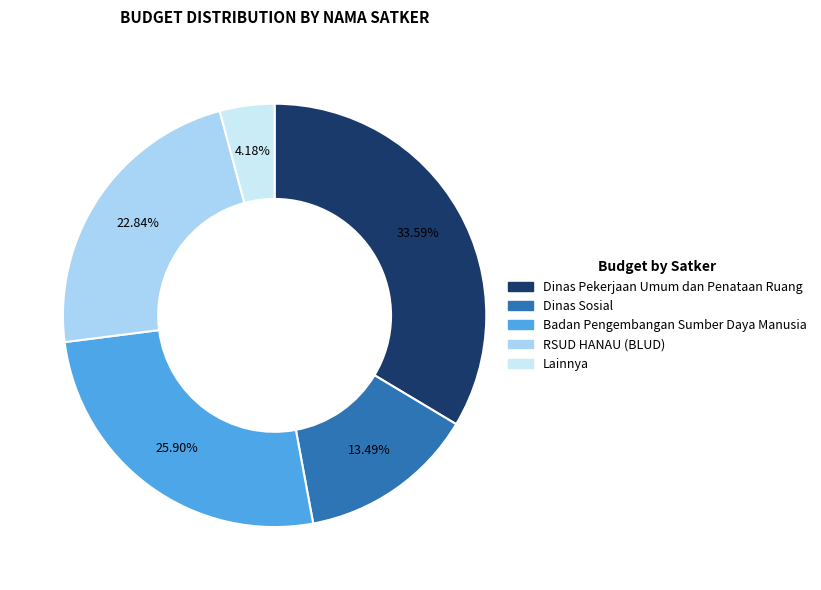

Combined, do Dinas Sosial and Badan Pengembangan Sumber Daya Manusia account for over 50%?

No